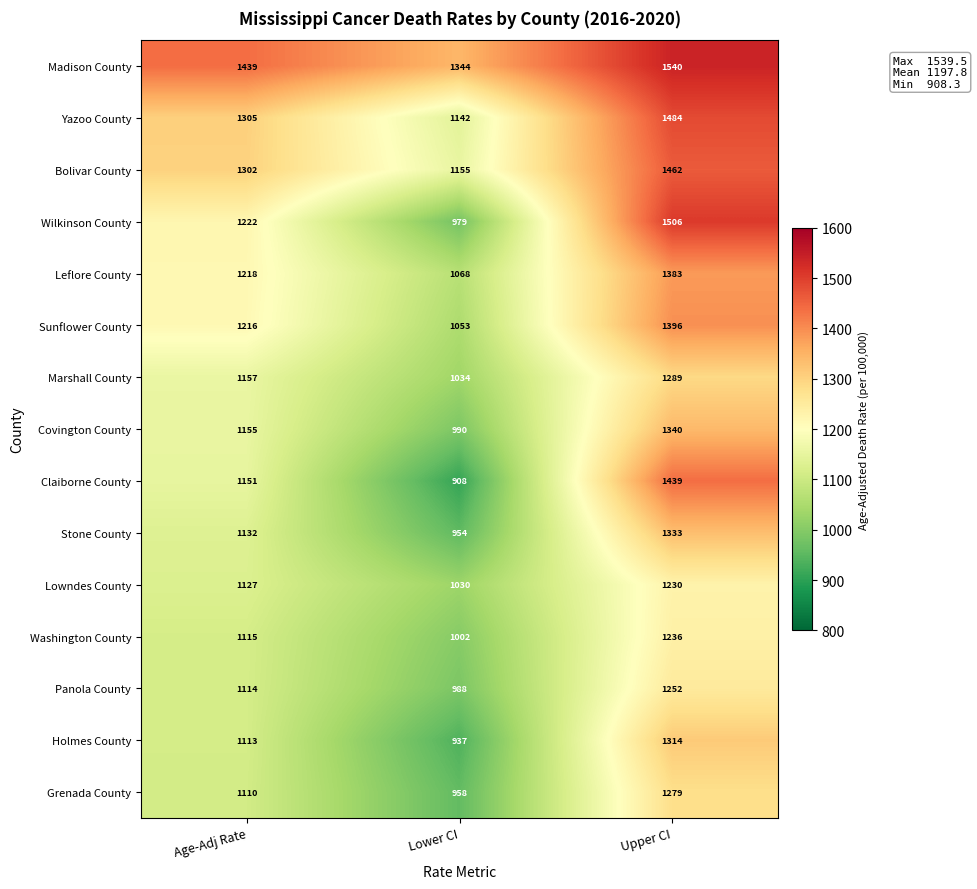

True or false: Leflore County has a value of 1218 at Age-Adj Rate.

True